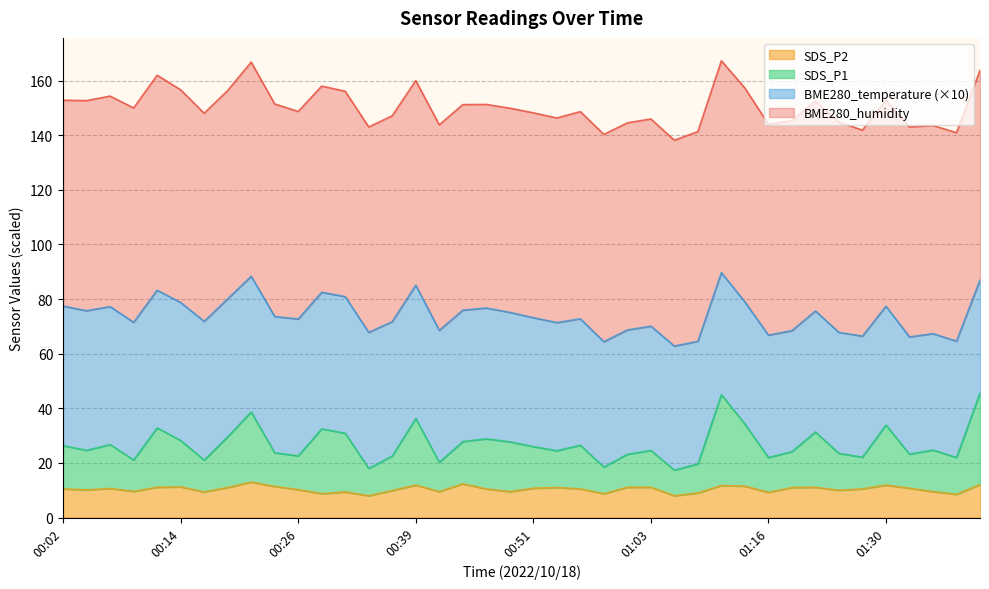

What is the value of the SDS_P2 point at the 8th from the left?

11.0